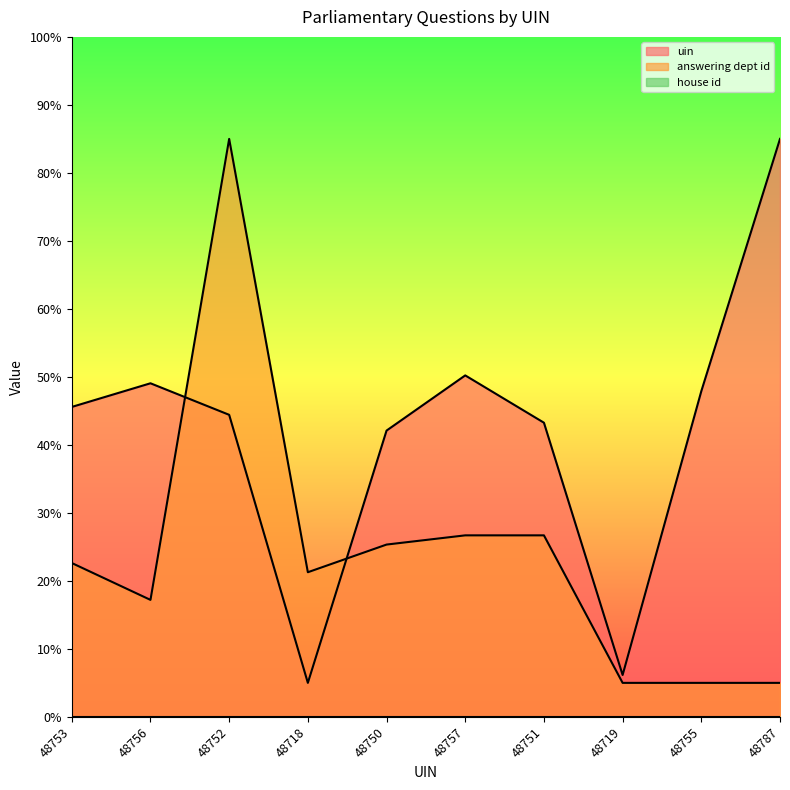

Which series has the largest total across all categories?

uin